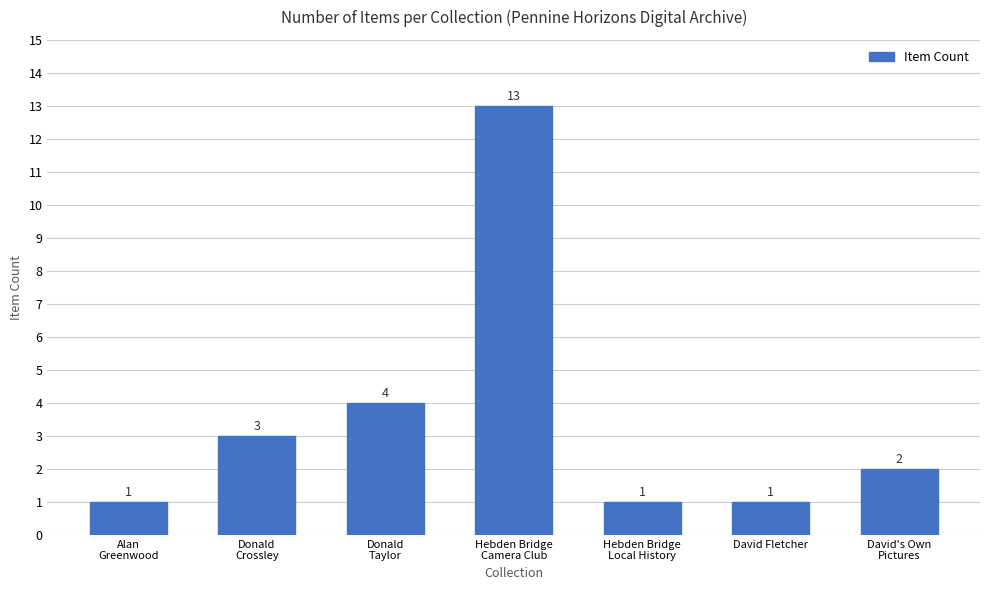

What is the greatest value displayed?

13